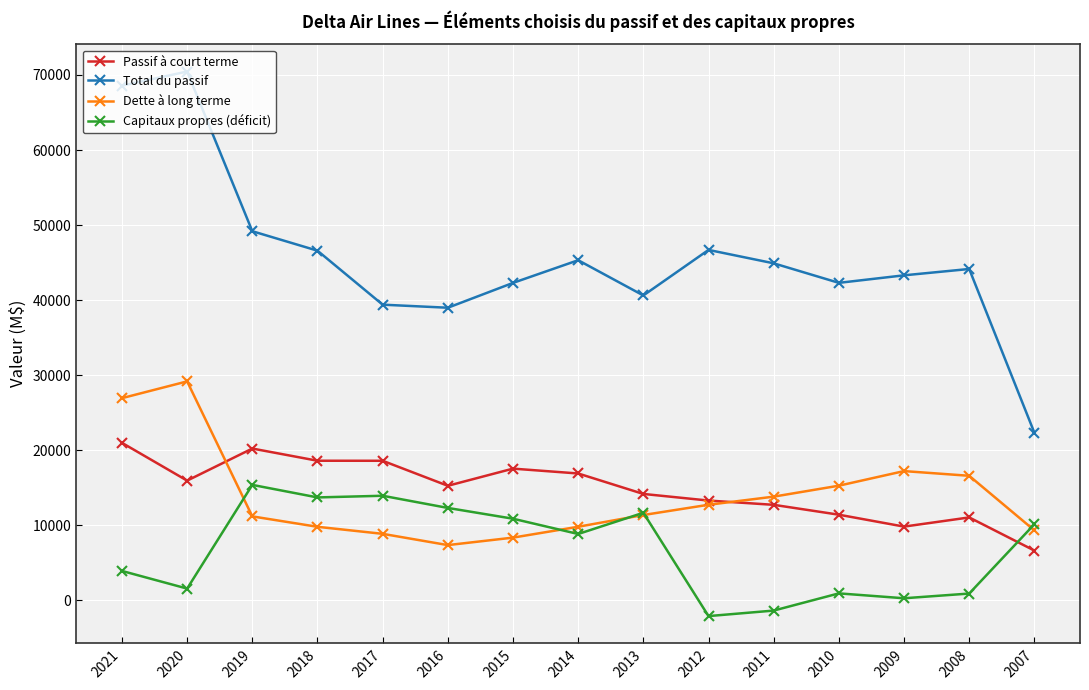

What is the difference between the maximum and second lowest values in the Passif à court terme series?

11169